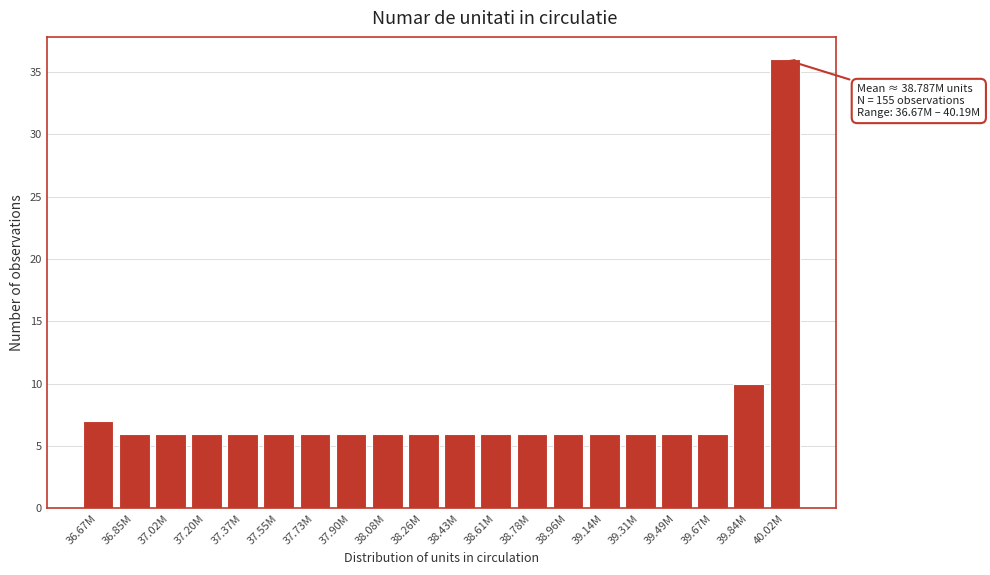

Reading left to right, extract all data points from this chart.

36.67M=7	36.85M=6	37.02M=6	37.20M=6	37.37M=6	37.55M=6	37.73M=6	37.90M=6	38.08M=6	38.26M=6	38.43M=6	38.61M=6	38.78M=6	38.96M=6	39.14M=6	39.31M=6	39.49M=6	39.67M=6	39.84M=10	40.02M=36